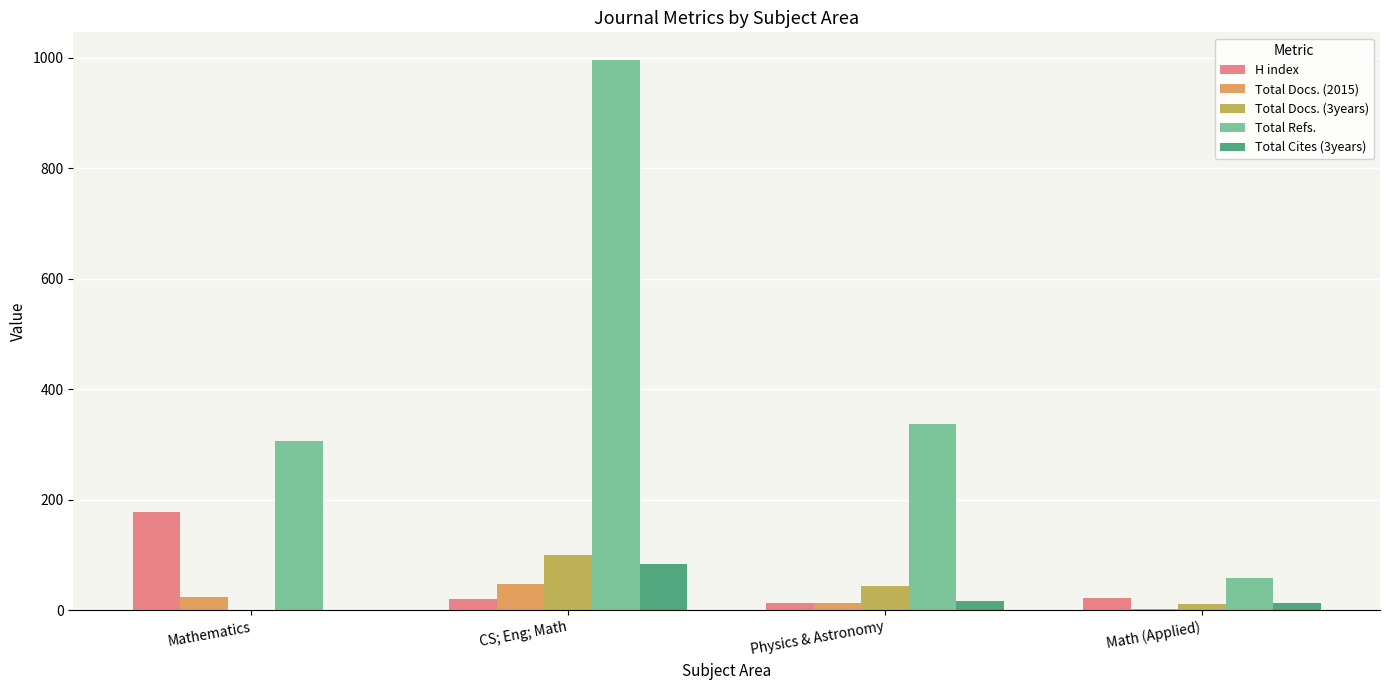

Are the bars horizontal?

No